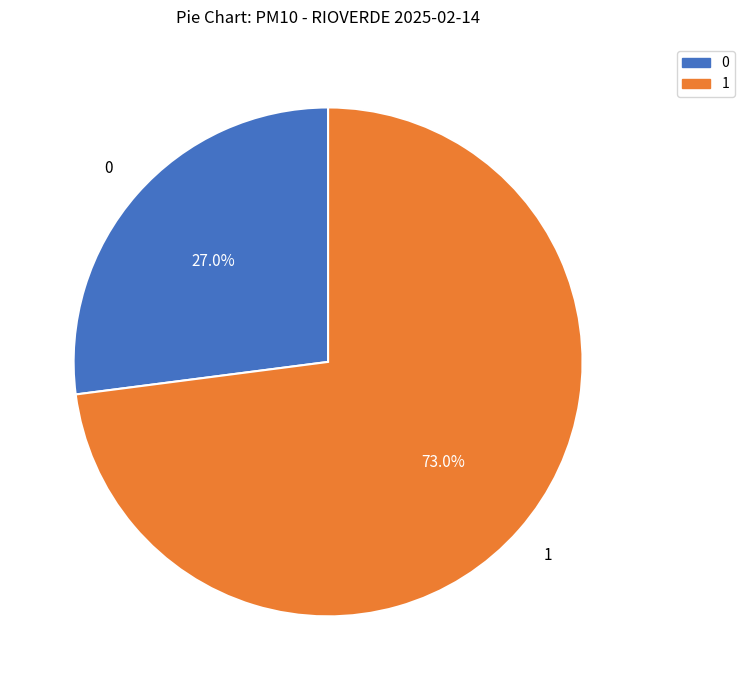

Is there a majority slice in this chart?

Yes